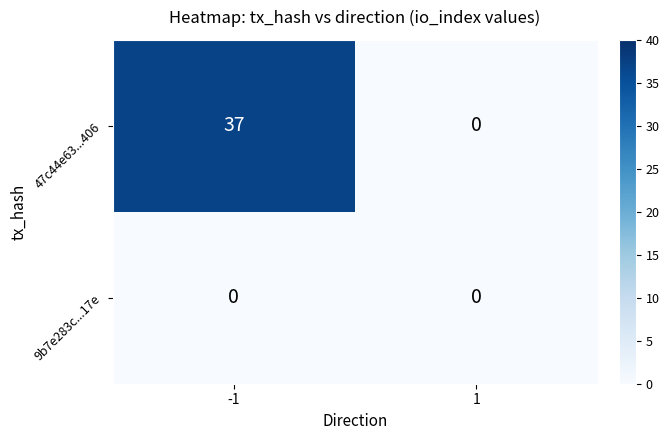

True or false: 9b7e283c...17e has a value of 0 at -1.

True